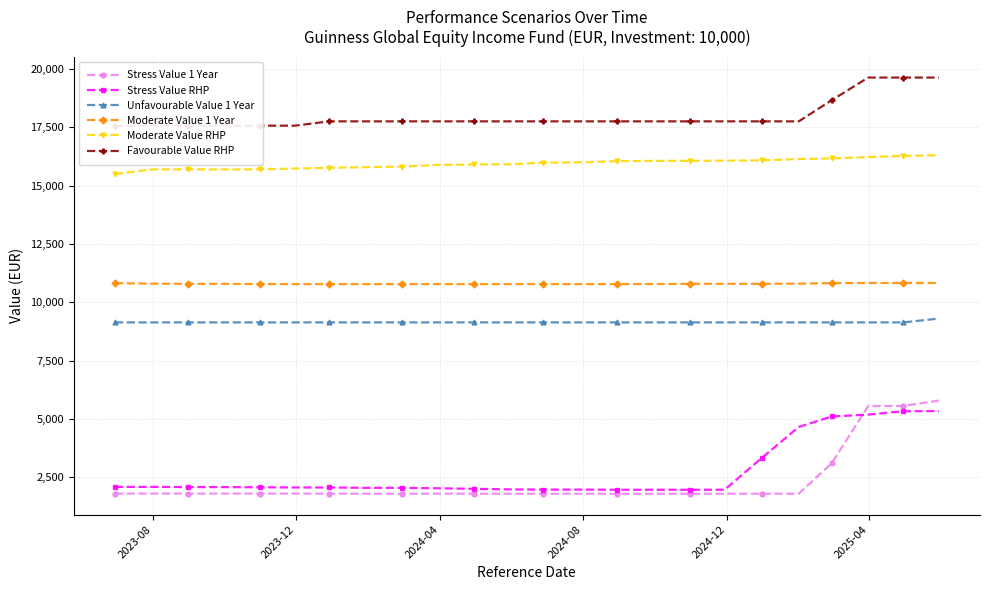

True or false: Stress Value 1 Year has more than 1 interior local peaks.

True